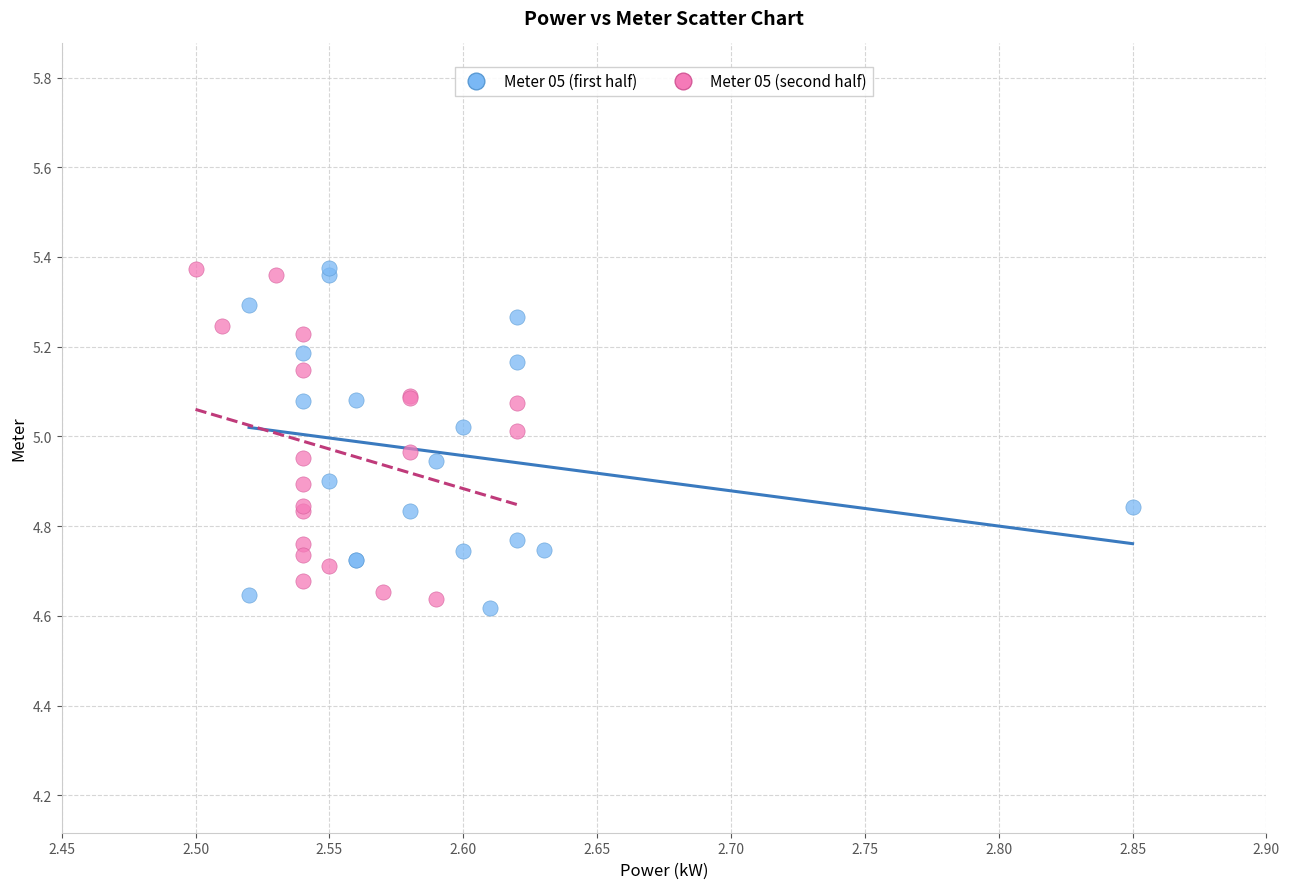

What are all the series names shown in the legend?

Meter 05 (first half), Meter 05 (second half)